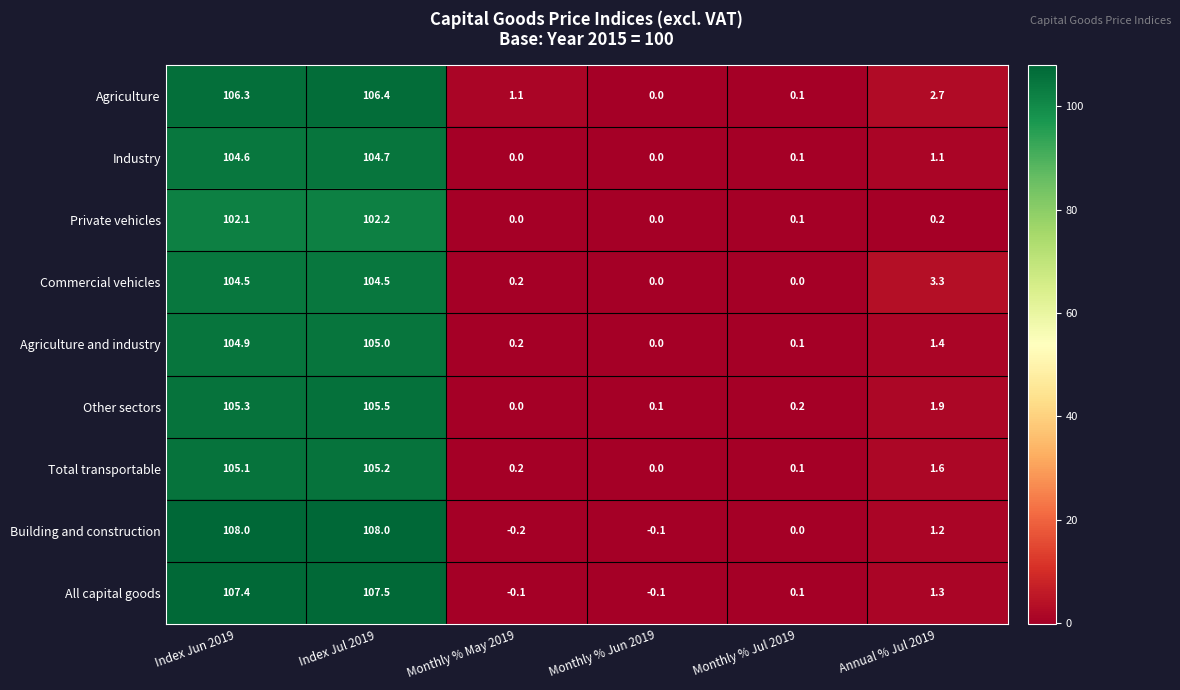

What is the maximum value shown in the chart?

108.0